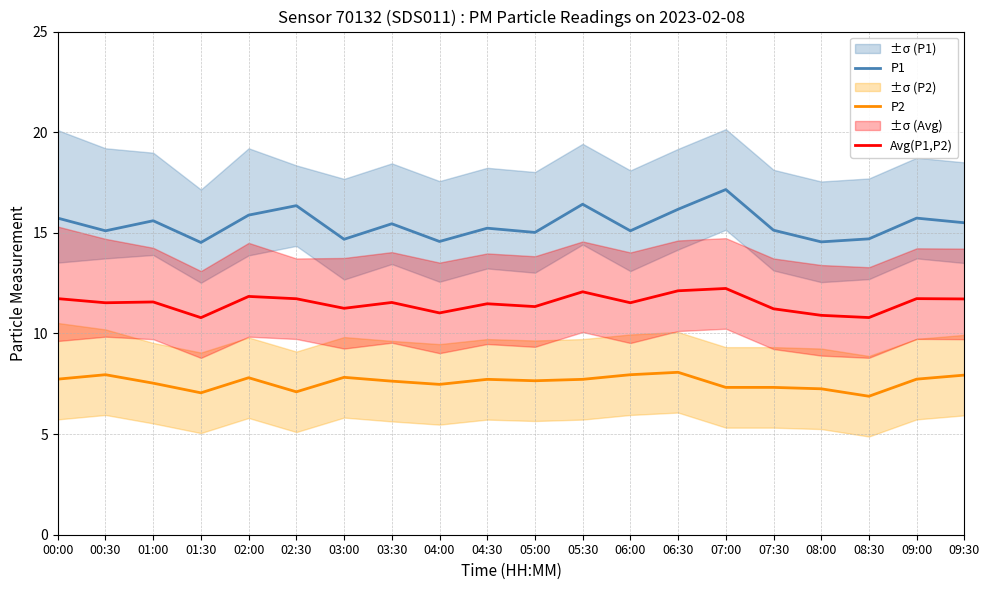

Rank the categories by P2 value from lowest to highest.

08:30, 01:30, 02:30, 08:00, 07:00, 07:30, 04:00, 01:00, 03:30, 05:00, 04:30, 05:30, 00:00, 09:00, 02:00, 03:00, 09:30, 00:30, 06:00, 06:30